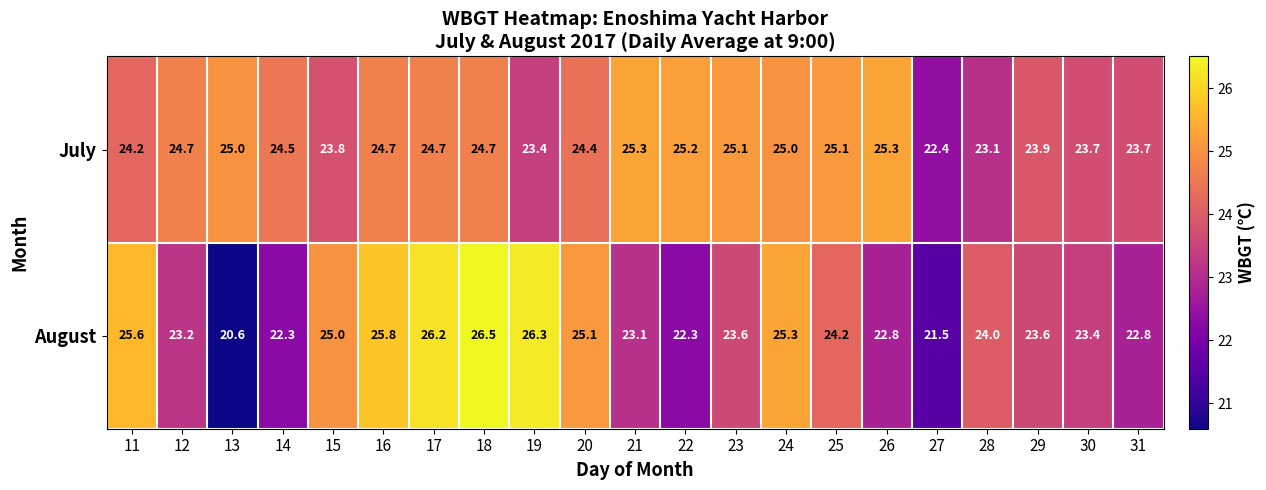

Is the value of July at 19 greater than the value of August at 22?

Yes